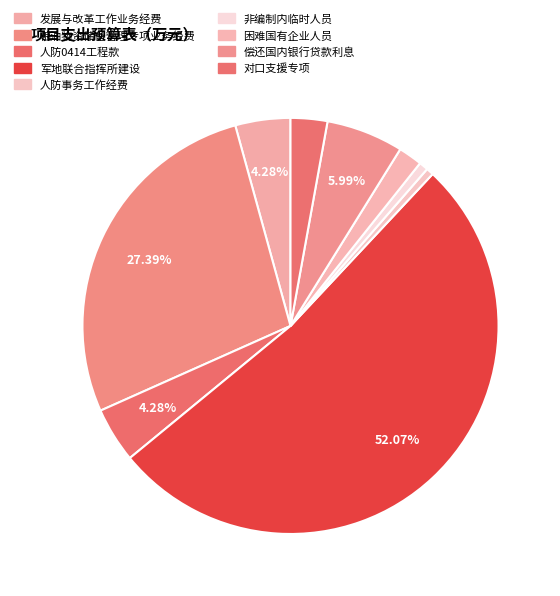

What is the majority slice?

军地联合指挥所建设